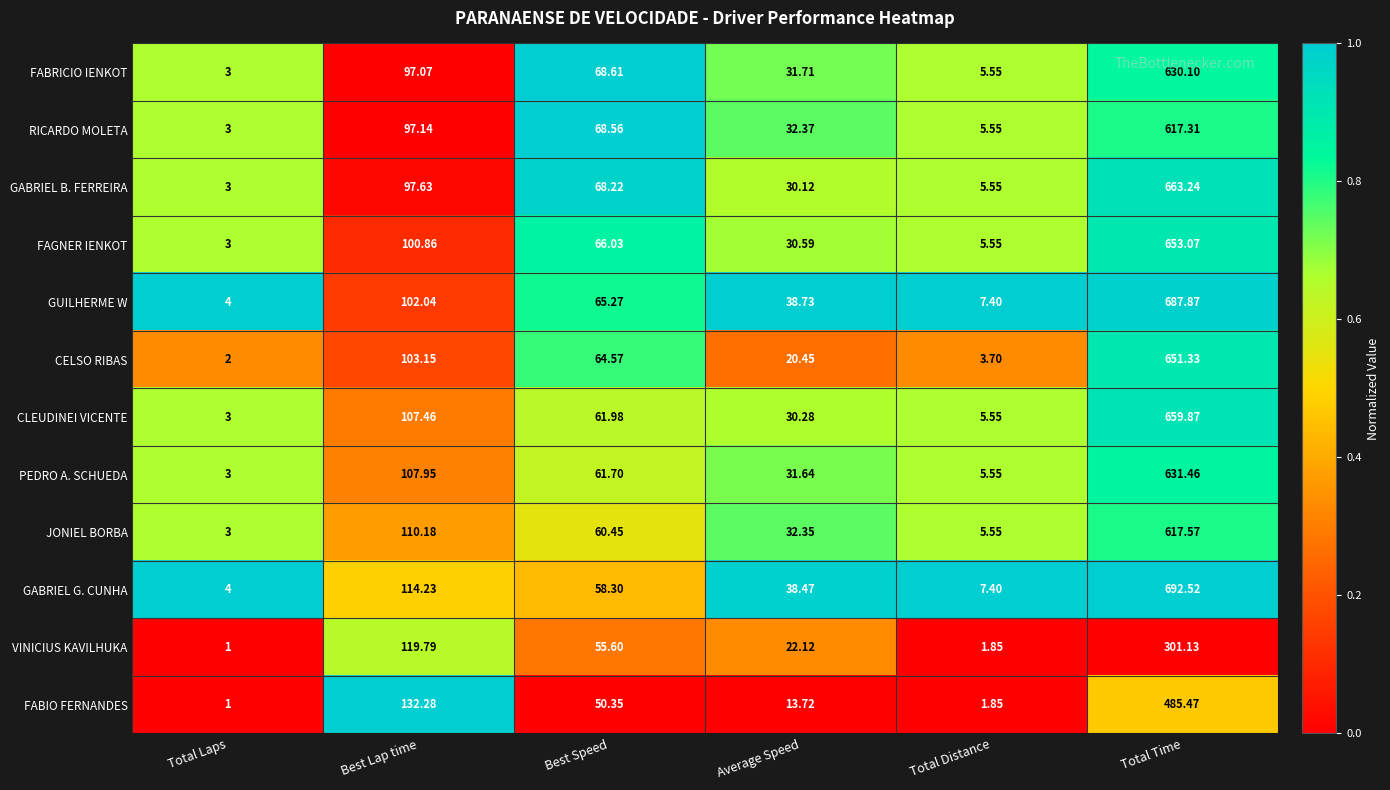

Is the value of CLEUDINEI VICENTE at Total Laps greater than the value of VINICIUS KAVILHUKA at Best Speed?

No